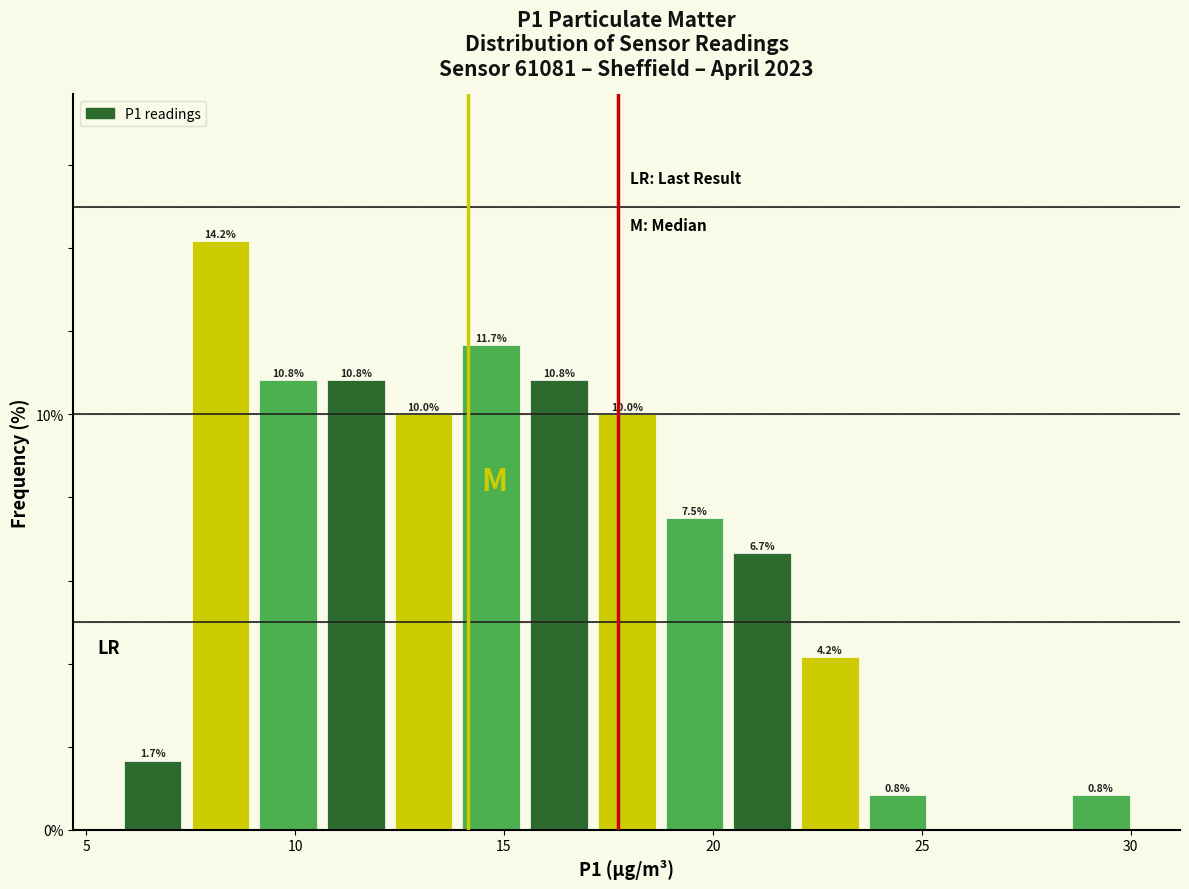

Around what value on the x-axis is the tallest bar? Give the approximate position of its centre, as read against the axis.

8.0